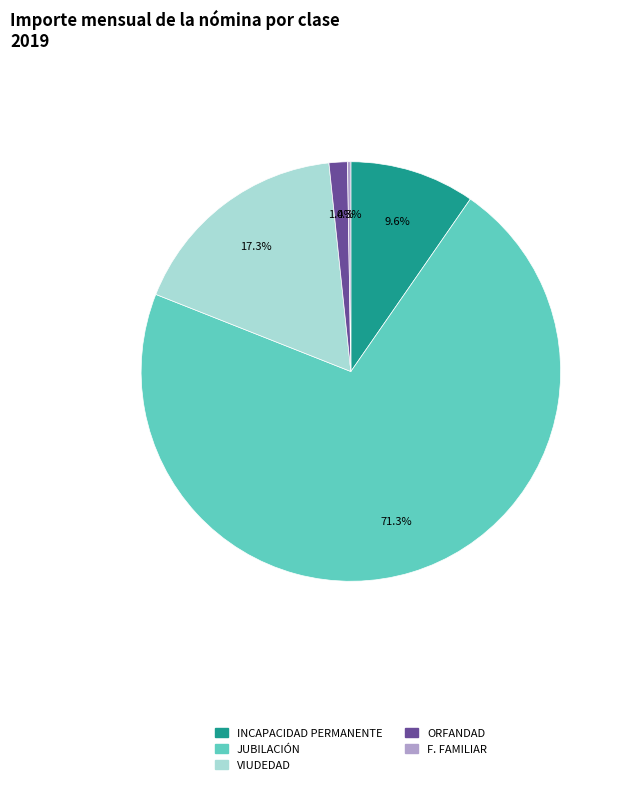

Which slice is the largest?

JUBILACIÓN